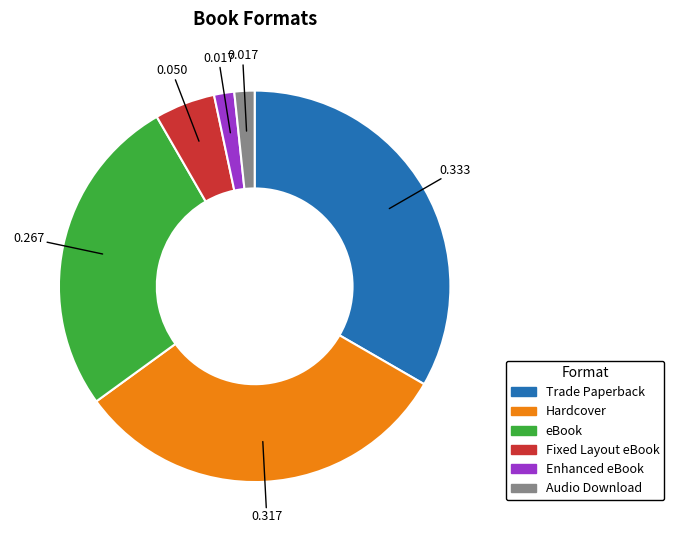

Is it true that Audio Download is 11% of the pie?

False